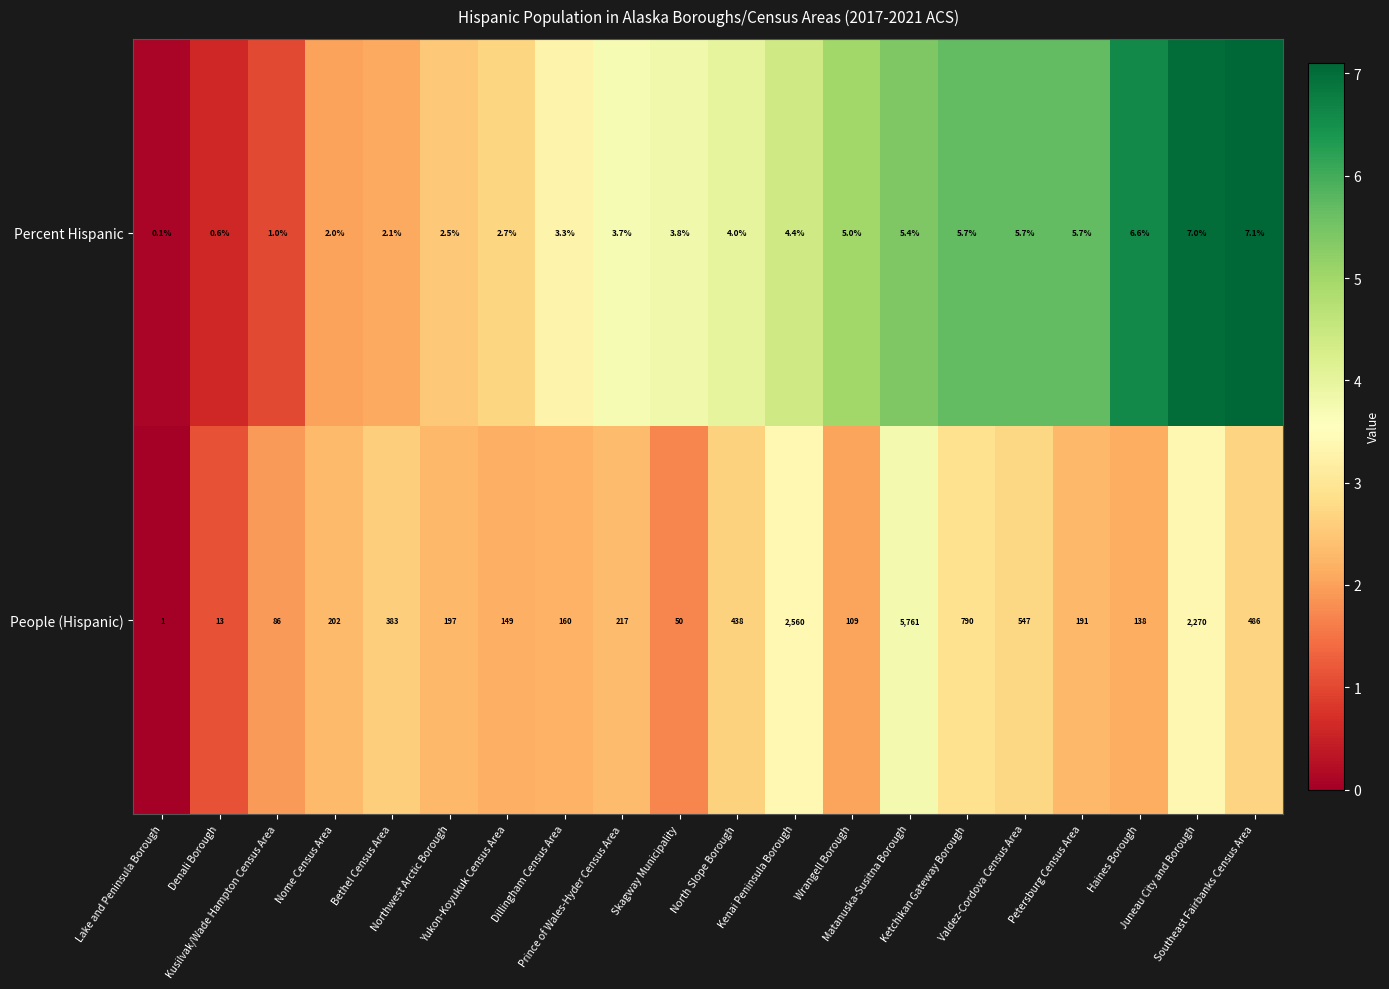

Which series has the largest range (max minus min)?

People (Hispanic)